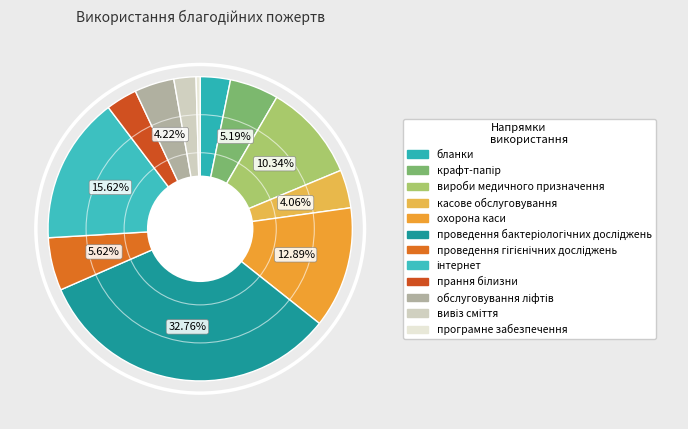

How much of the chart is everything except вивіз сміття?

97.7%